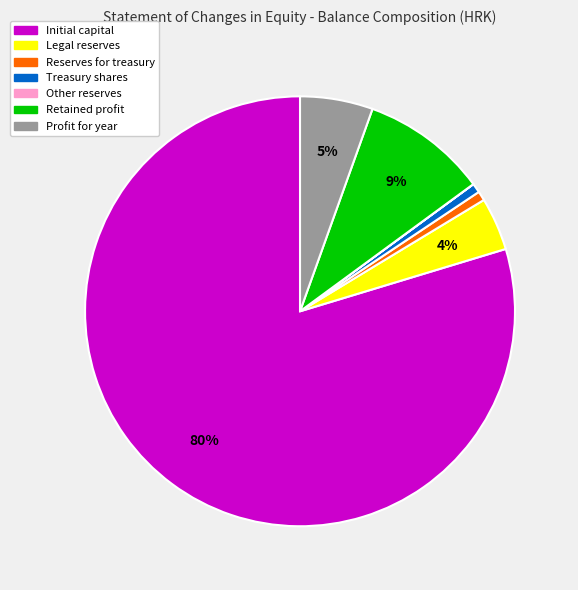

Does any single category account for the majority?

Yes